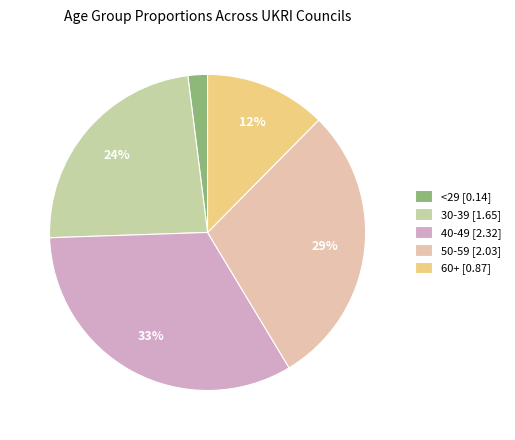

What is the smallest slice in the pie chart?

<29 [0.14]